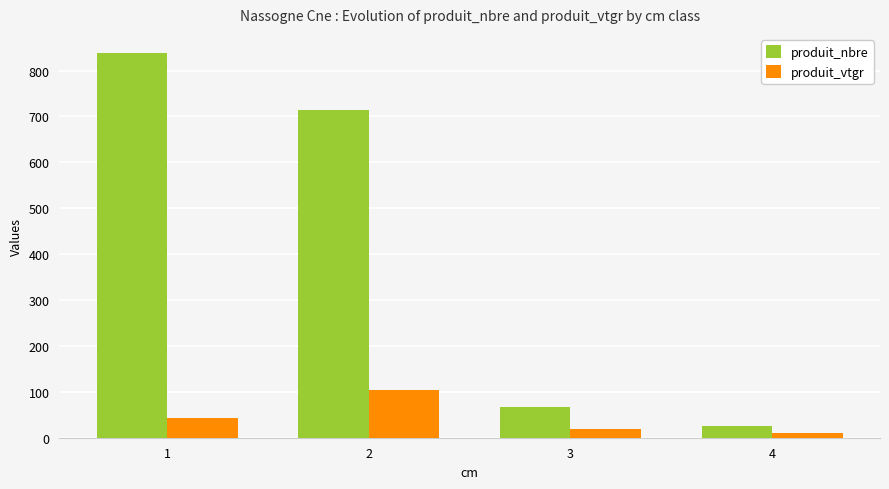

How many data points does each series have?

4